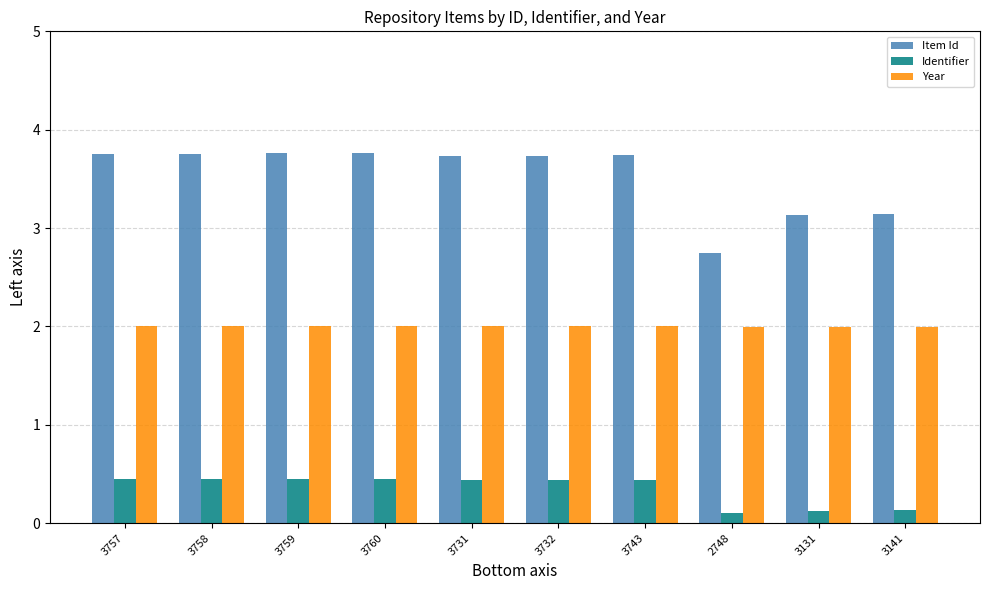

What is the spread (max minus min) of values at 3743?

3.3